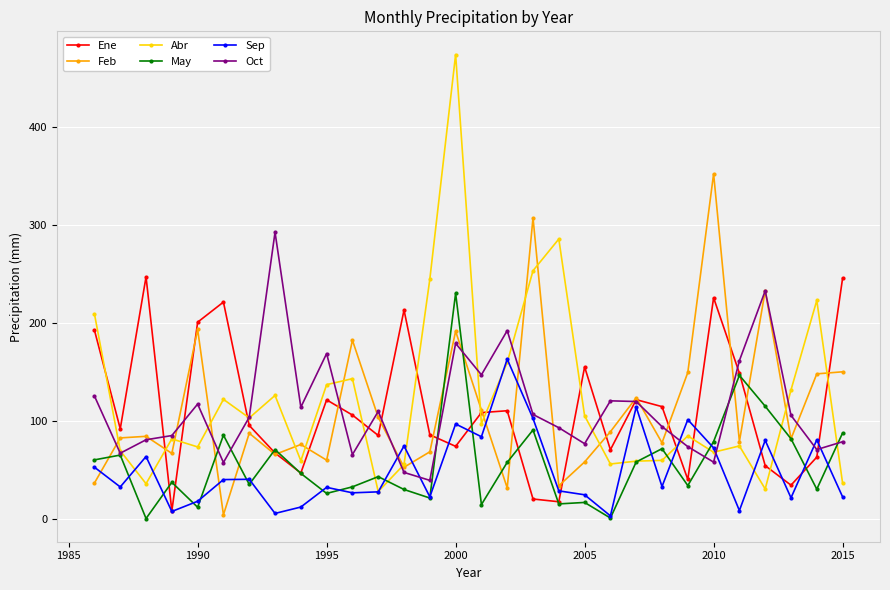

Which series has the widest spread of values?

Abr